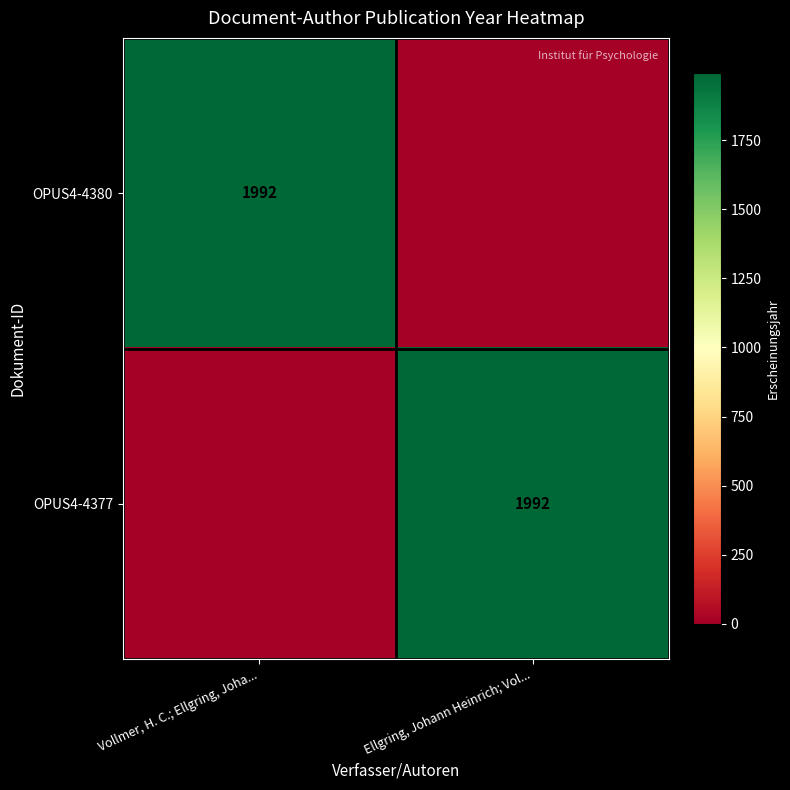

The OPUS4-4380 series shows 3421 at Vollmer, H. C.; Ellgring, Joha.... True or false?

False